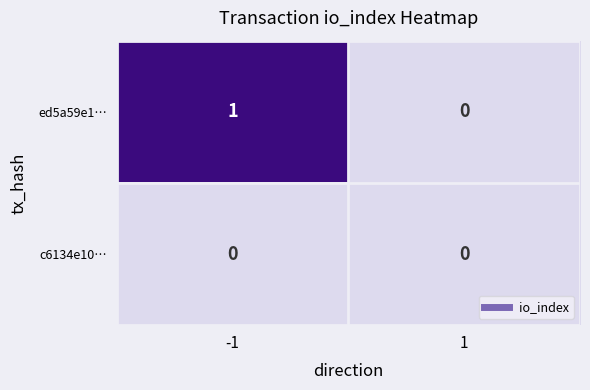

Between -1 and 1, which series saw the biggest shift?

ed5a59e1…